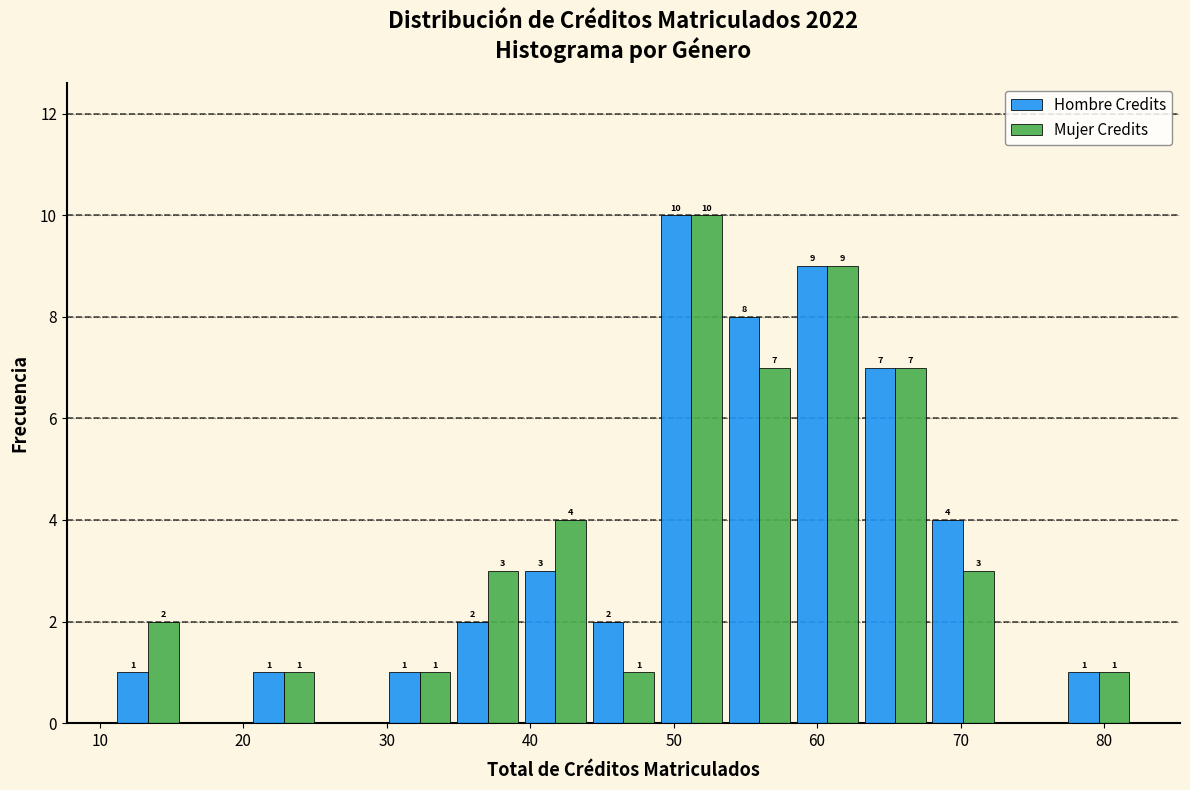

In the Hombre Credits series, which range on the x-axis has the tallest bar?

49 to 54